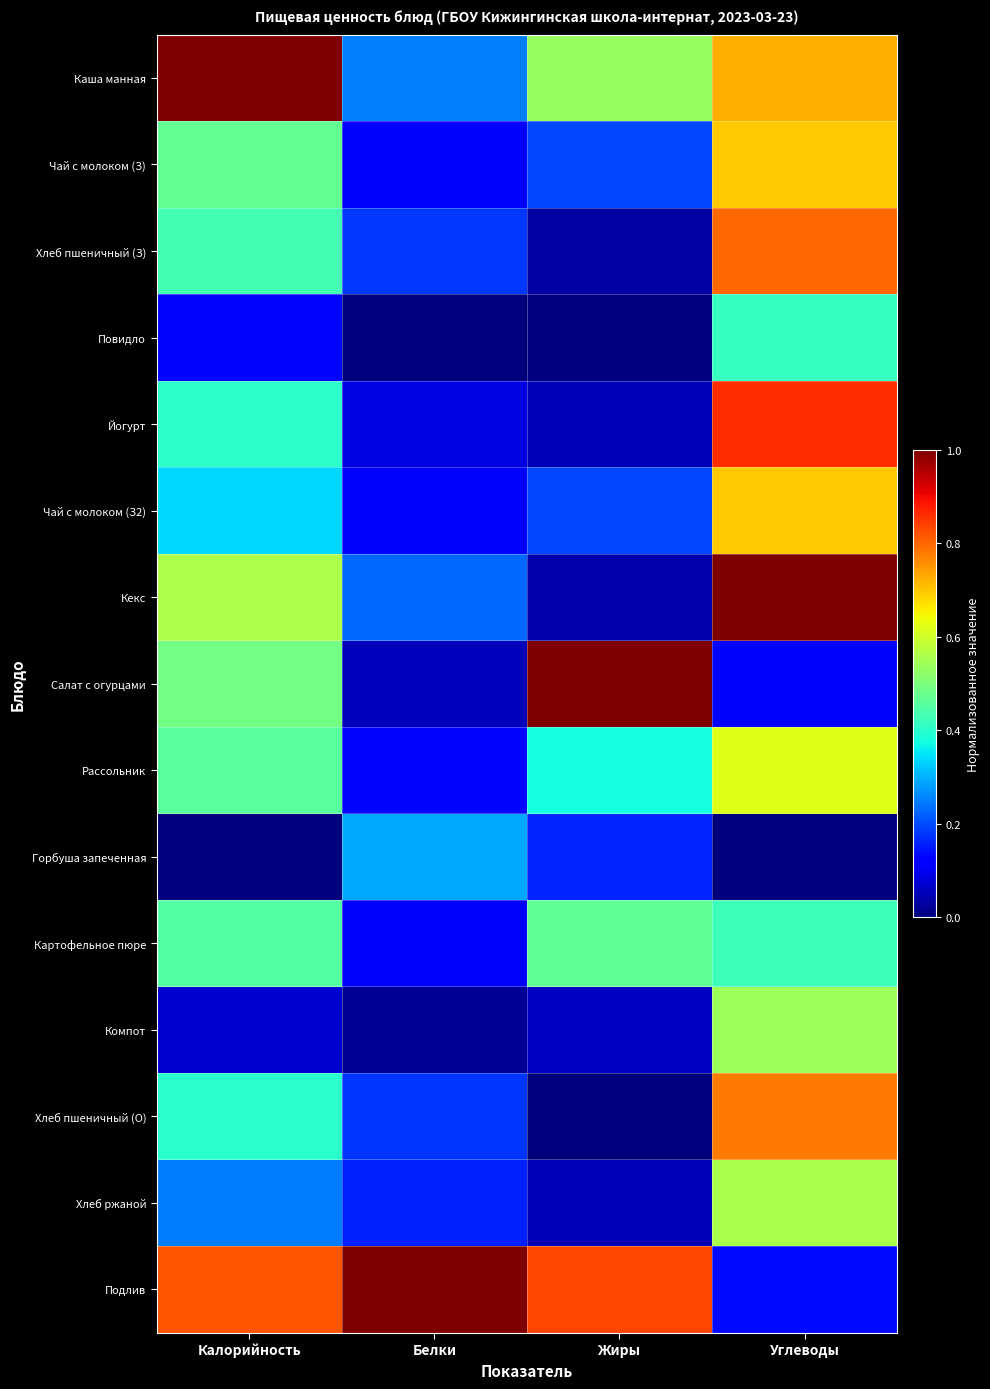

Rank the series at Углеводы from highest to lowest value.

Кекс, Йогурт, Хлеб пшеничный (З), Хлеб пшеничный (О), Каша манная, Чай с молоком (З), Чай с молоком (З2), Рассольник, Хлеб ржаной, Компот, Картофельное пюре, Повидло, Подлив, Салат с огурцами, Горбуша запеченная